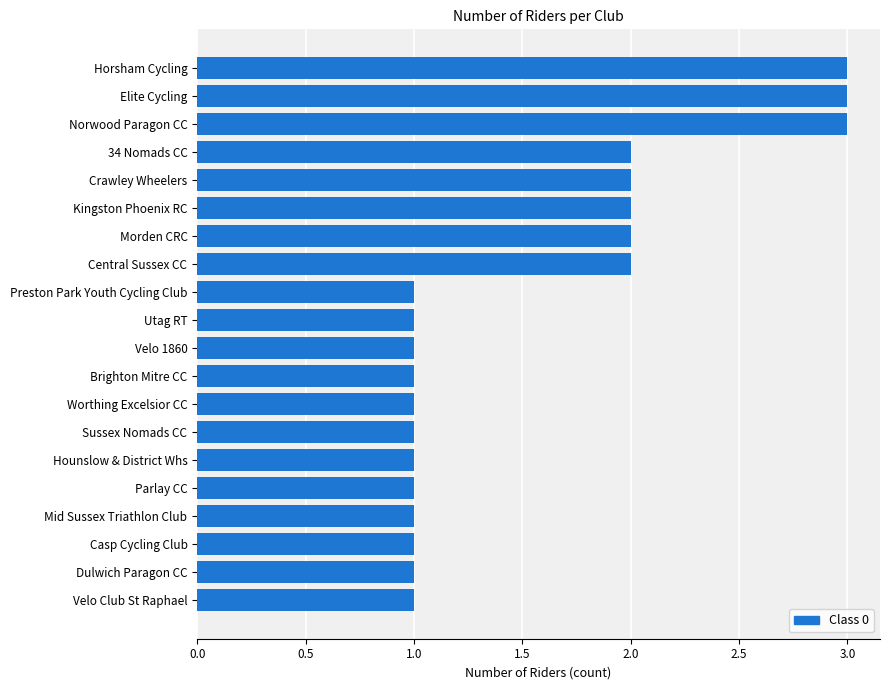

The chart shows a value of 3 at Norwood Paragon CC. True or false?

True